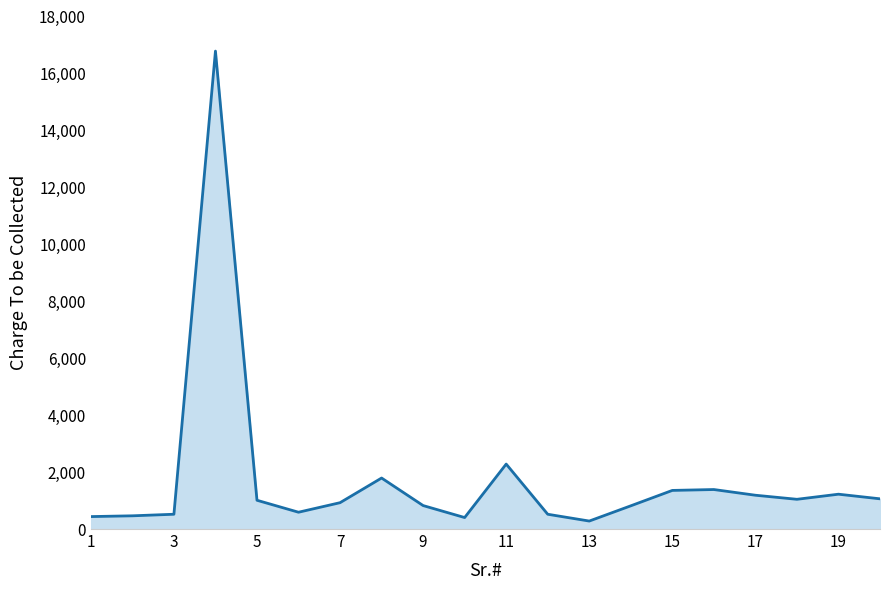

What is the maximum value shown in the chart?

16785